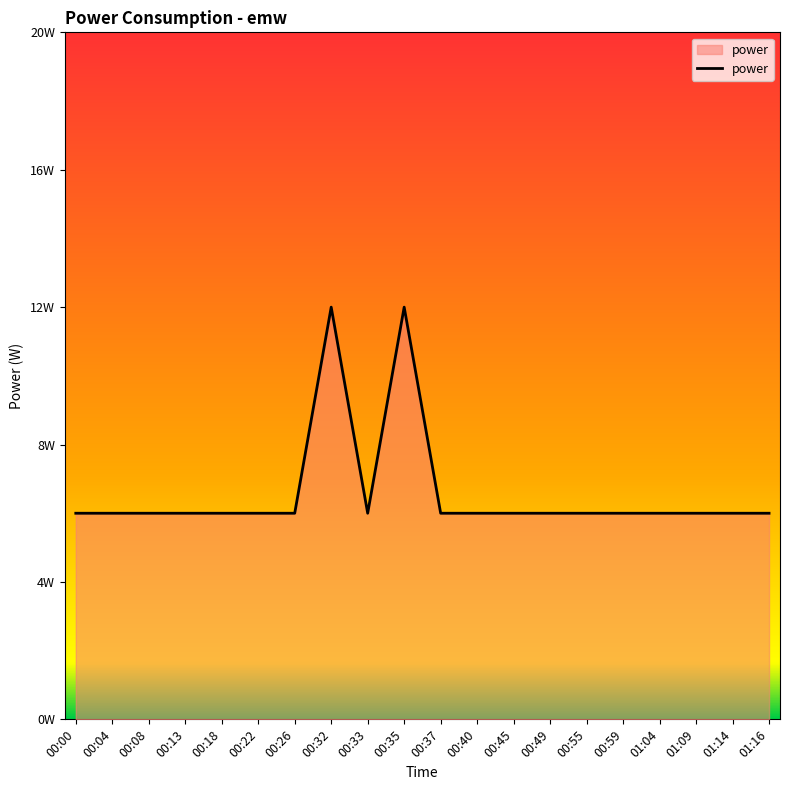

What is the smallest value displayed?

6